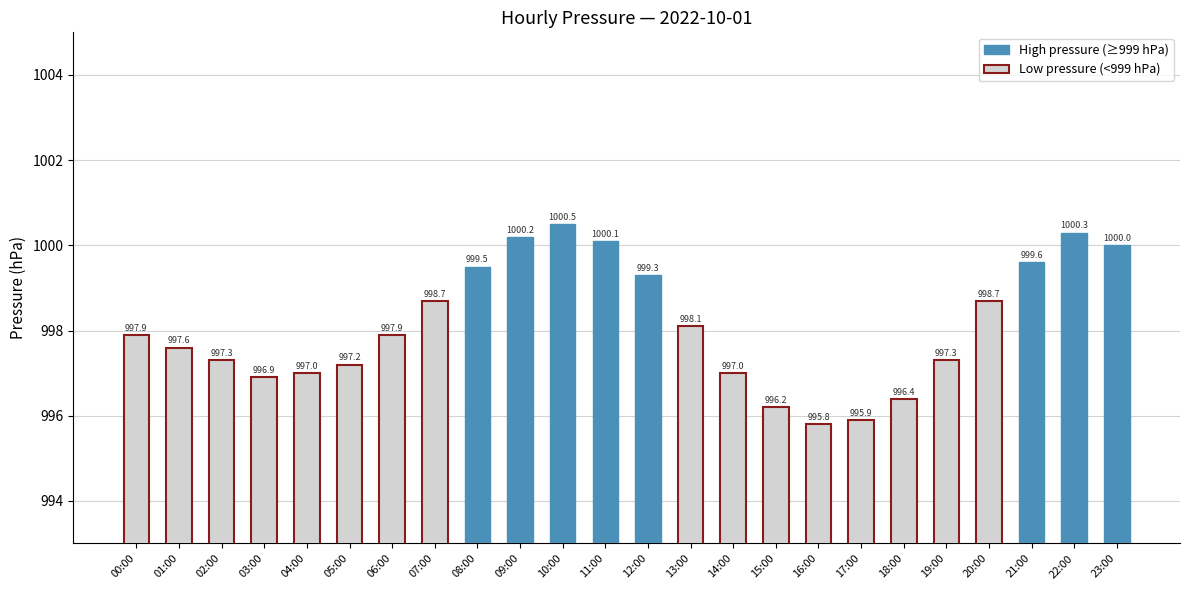

What is the difference between the second highest and second lowest values?

4.4